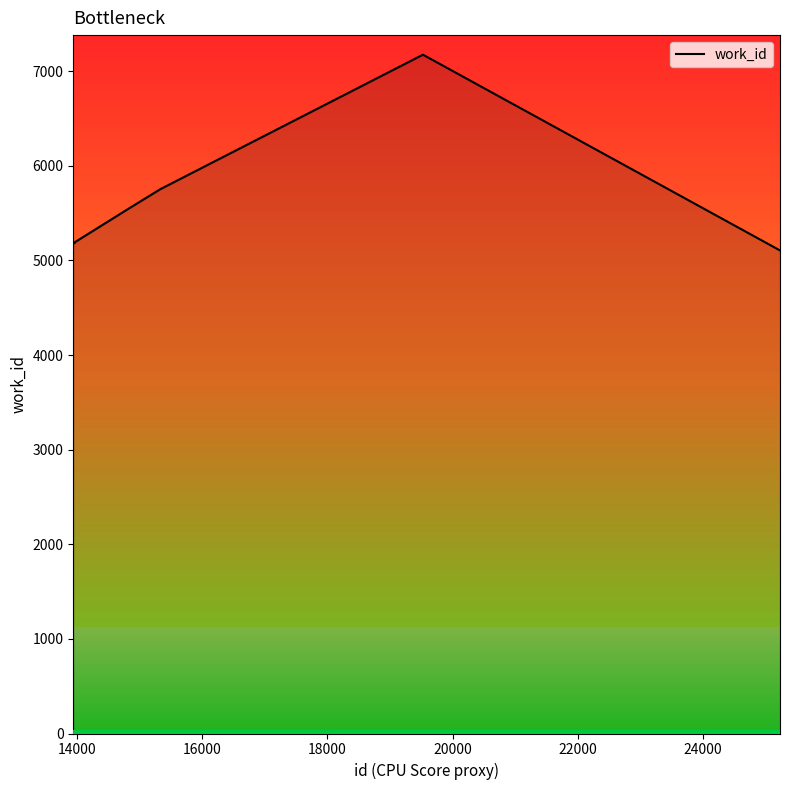

What is the average value?

5527